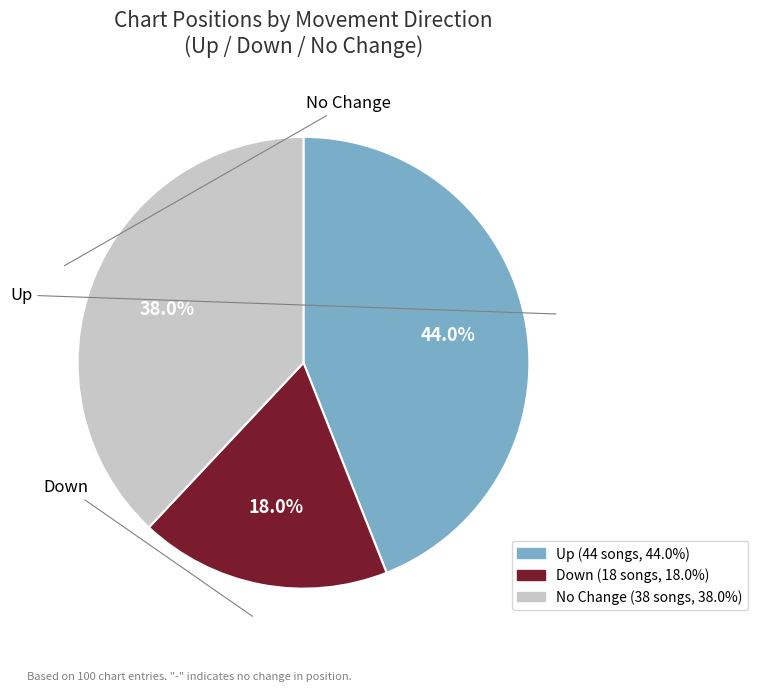

Does any single category account for the majority?

No